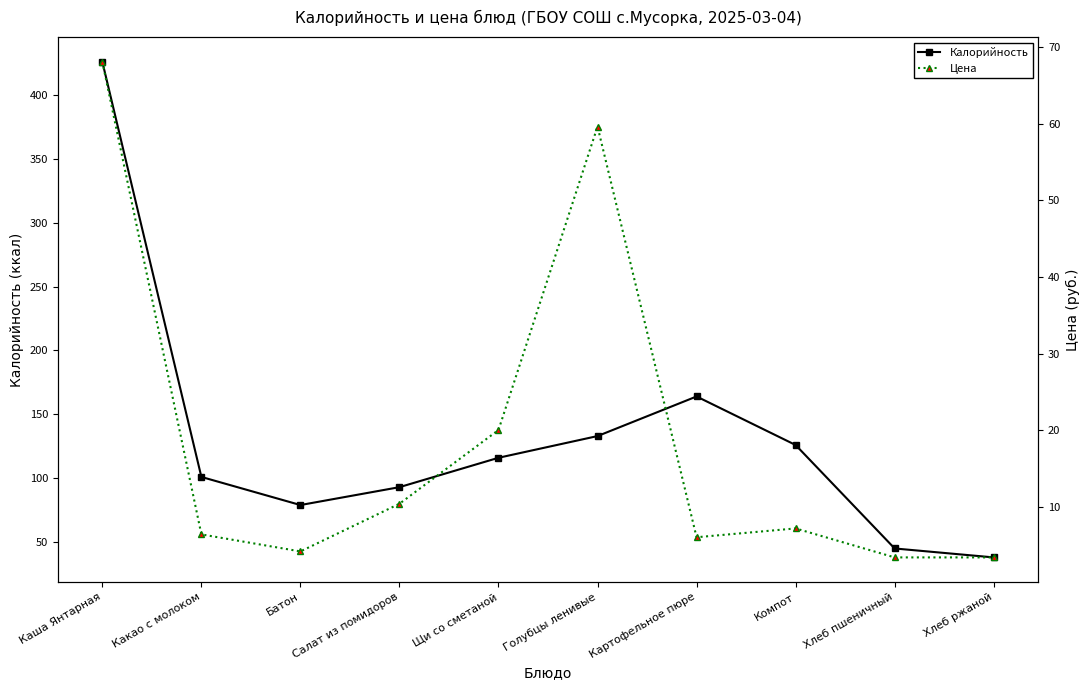

True or false: Калорийность has a value of 45.0 at Хлеб пшеничный.

True